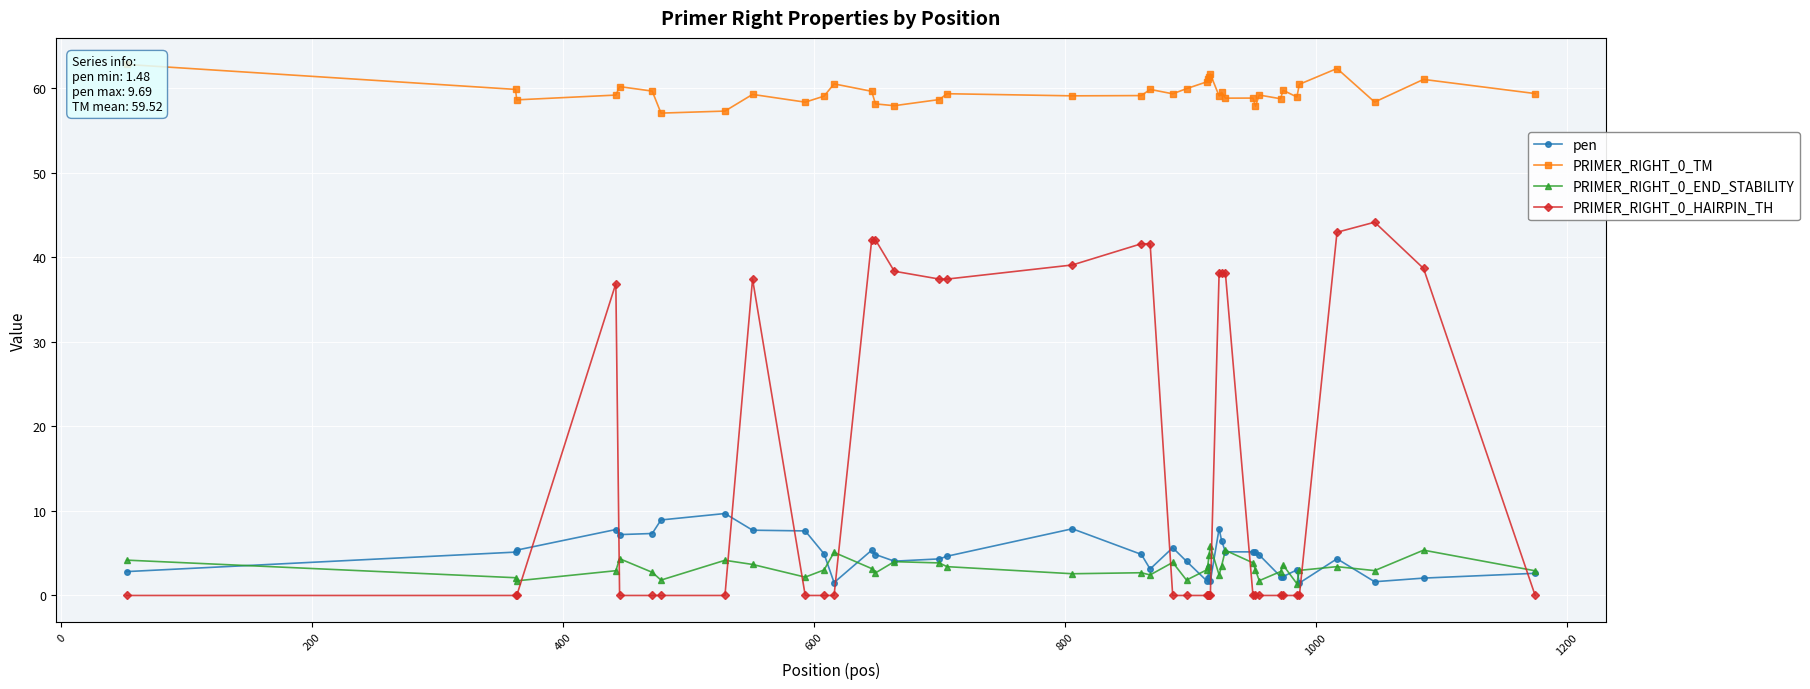

How many intersections are there between pen and PRIMER_RIGHT_0_END_STABILITY?

12